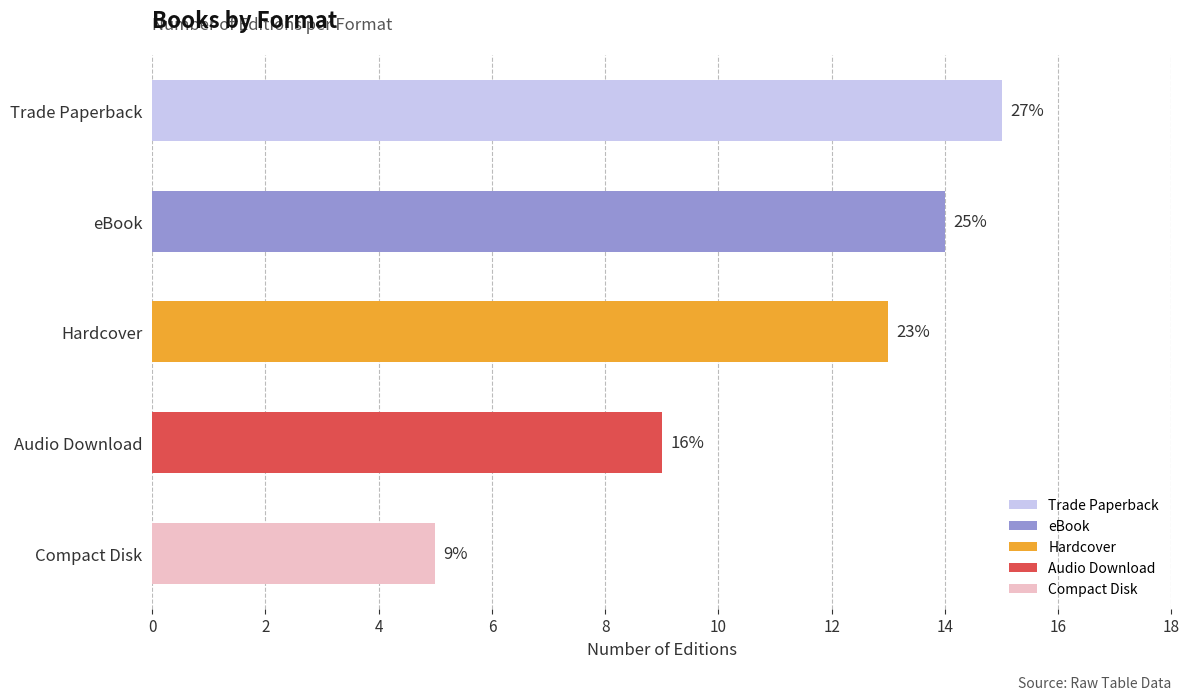

What is the greatest value displayed?

15